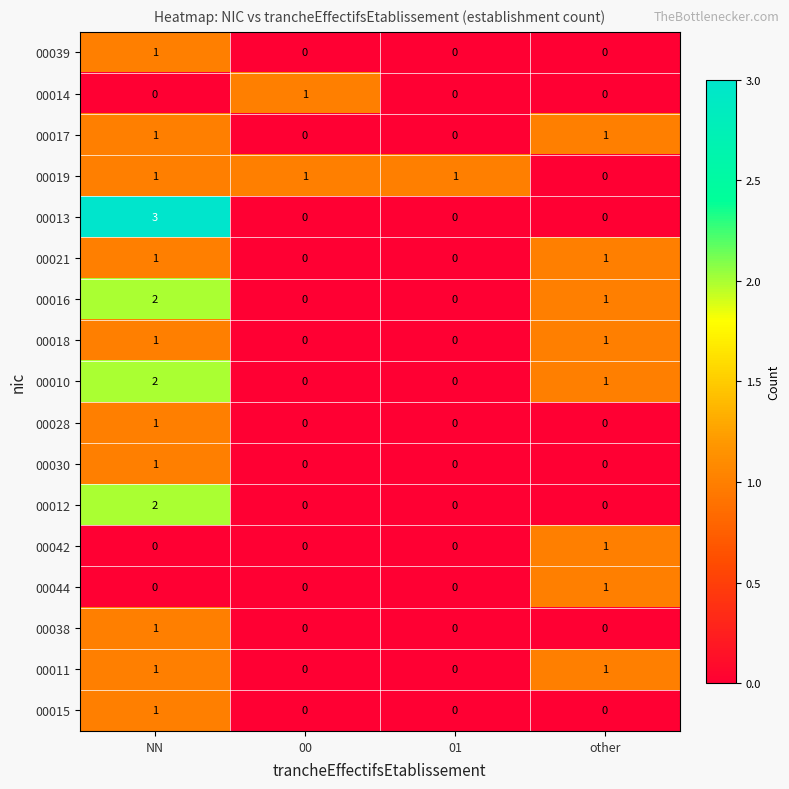

At which category does the chart reach its peak across all series?

NN